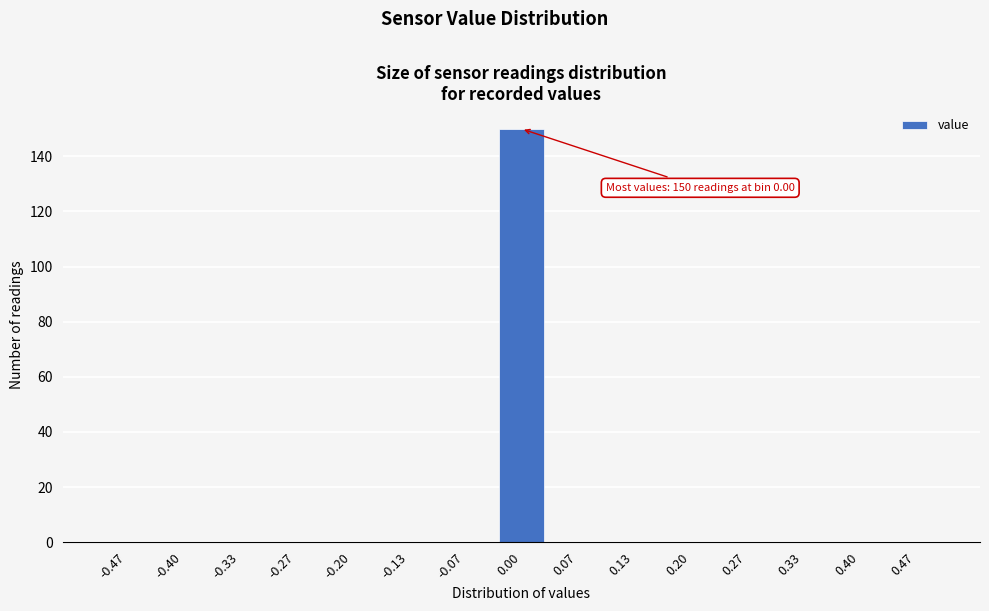

Reading right to left, extract all data points from this chart.

0.47=0	0.40=0	0.33=0	0.27=0	0.20=0	0.13=0	0.07=0	0.00=150	-0.07=0	-0.13=0	-0.20=0	-0.27=0	-0.33=0	-0.40=0	-0.47=0